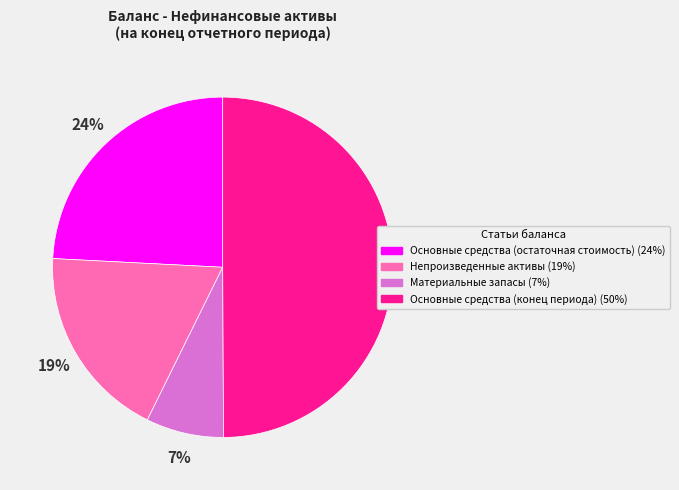

Does Непроизведенные активы account for over 50% of the chart?

No